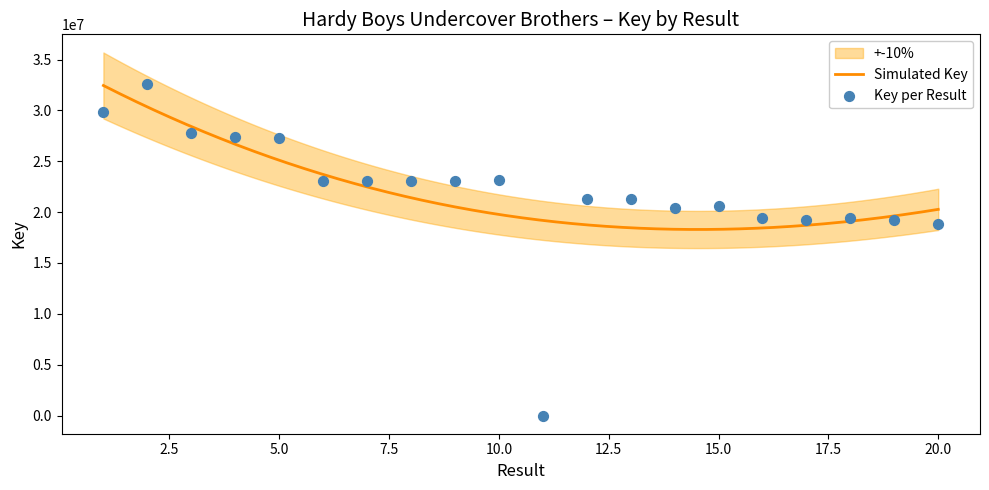

What is the ratio of the value at 16 to the value at 15?

0.9